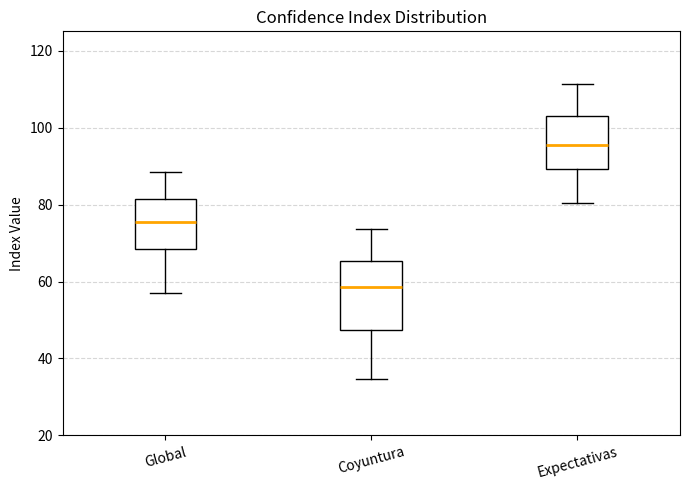

Which box has the lowest median line?

Coyuntura